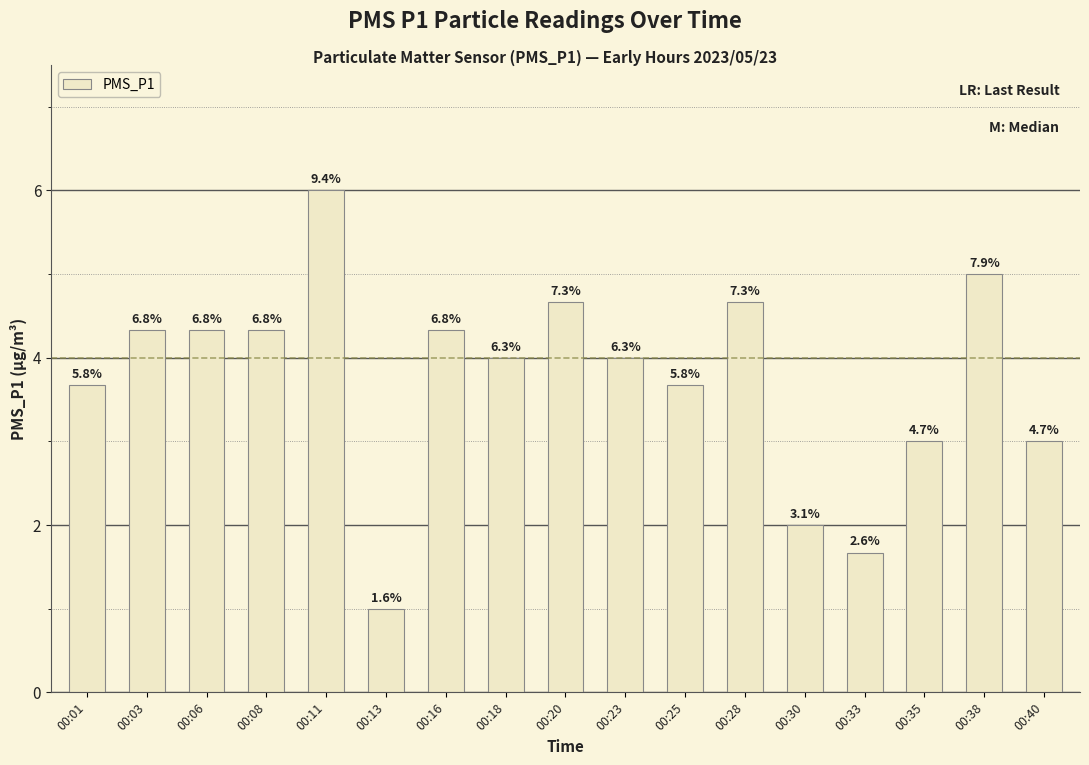

How many bars are there in total?

17